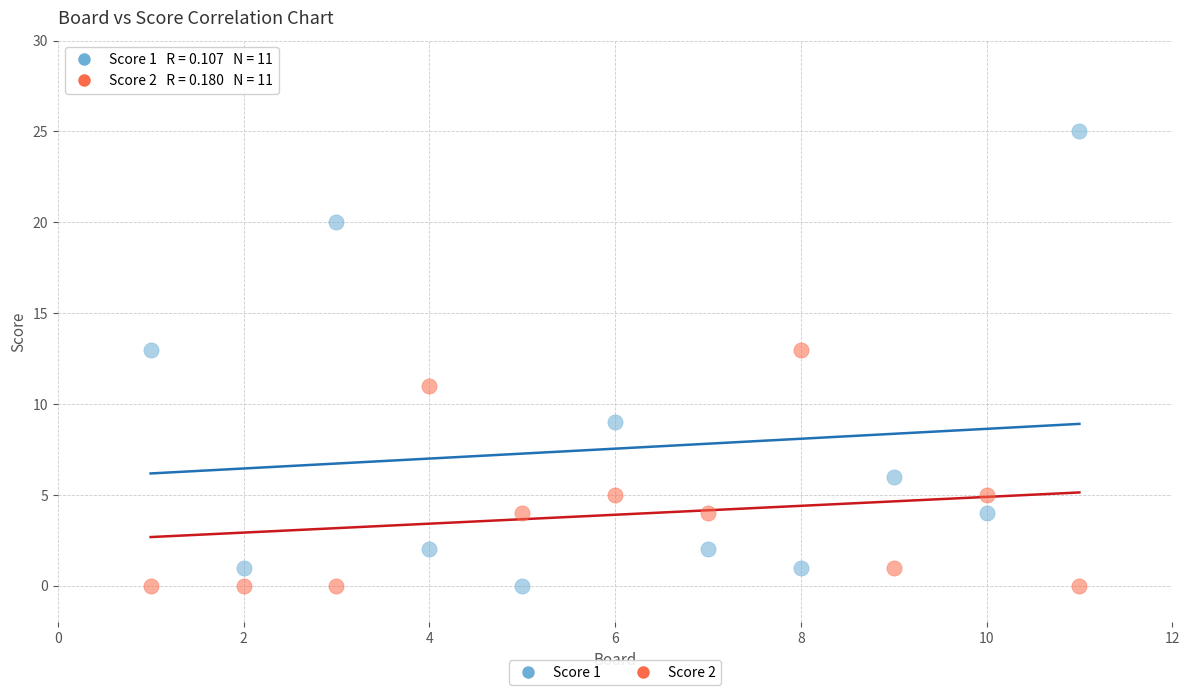

Which series has the widest spread of Y values?

Score 1